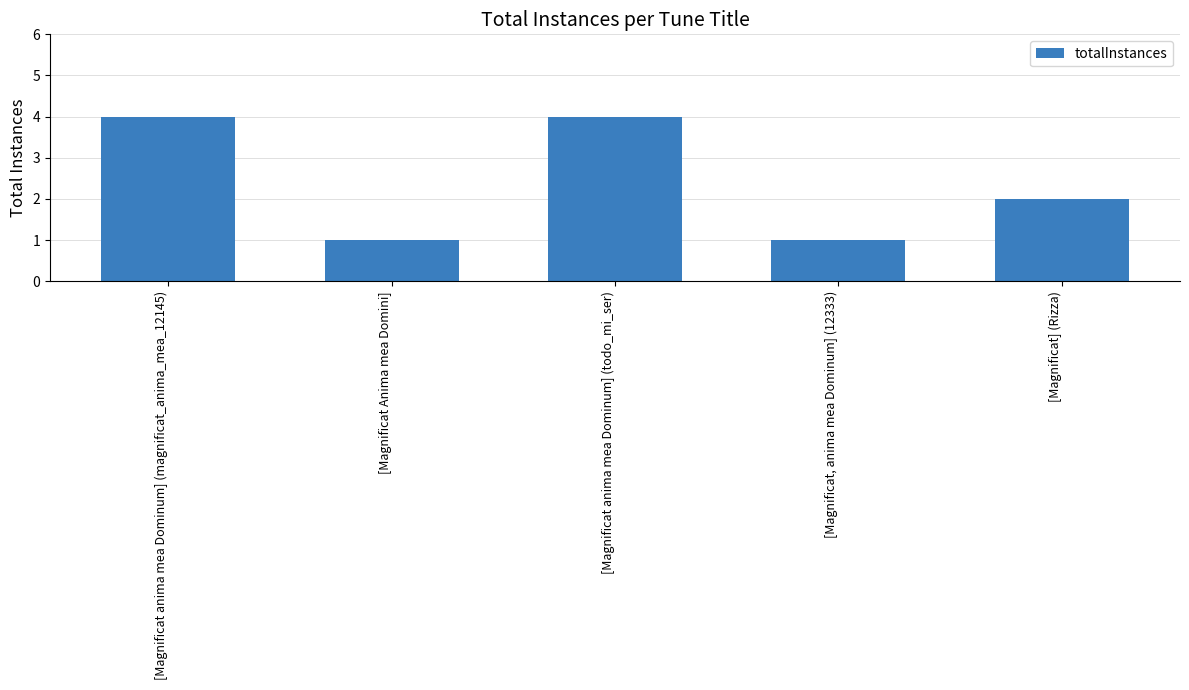

What is the difference between the second highest and minimum values?

3